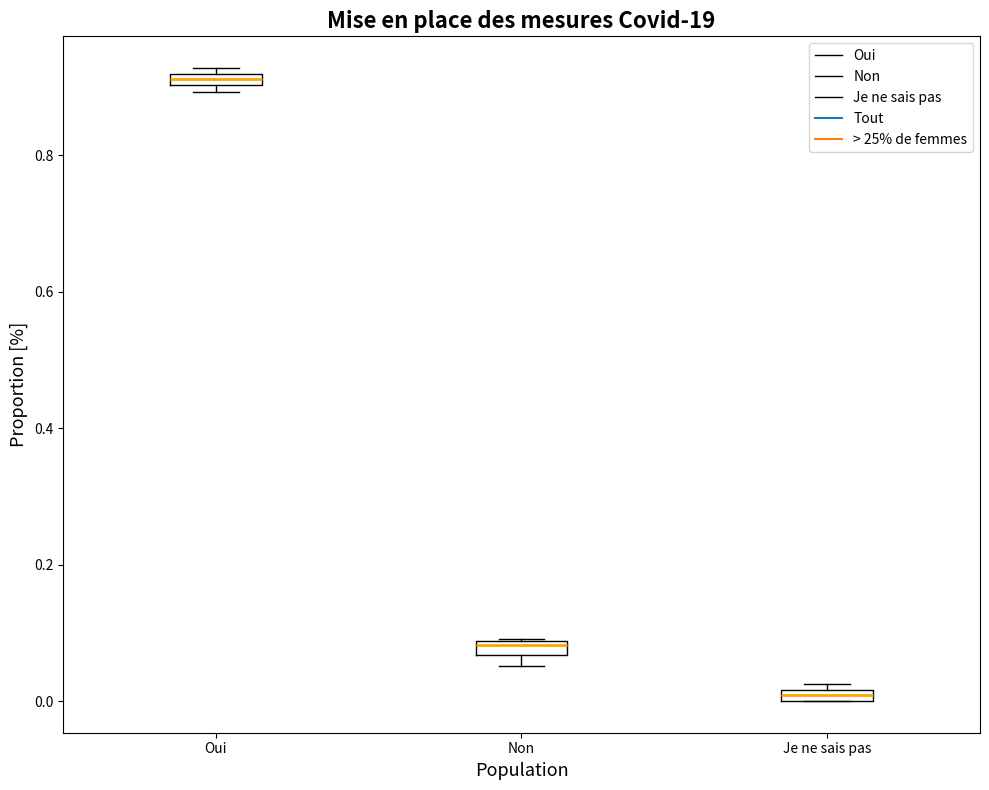

Where is the lower edge of the box for Je ne sais pas on the y-axis? The values are not printed on the chart, so give them approximately, as read against the axis.

0.00